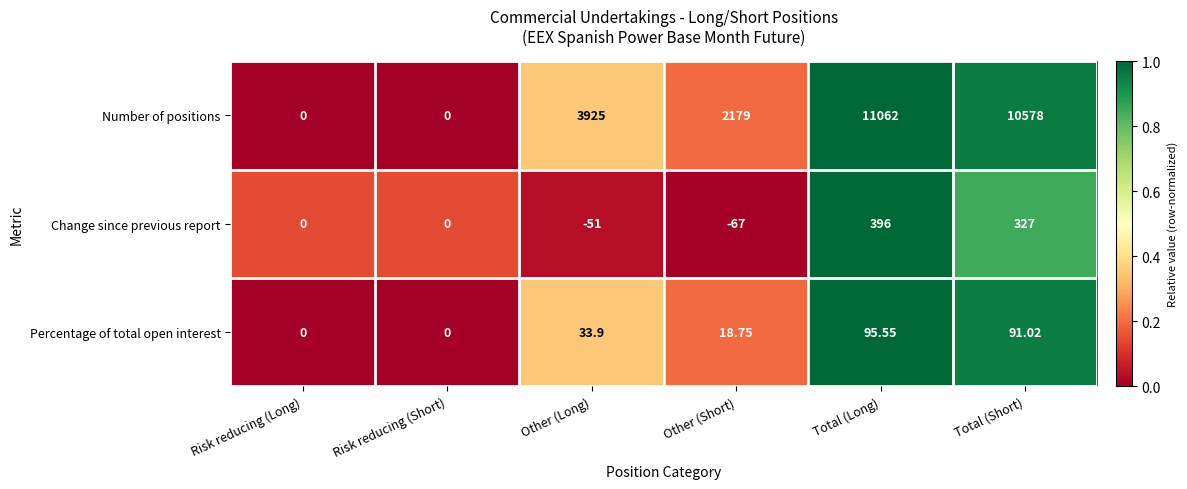

At which label does Percentage of total open interest first exceed 33?

Other (Long)